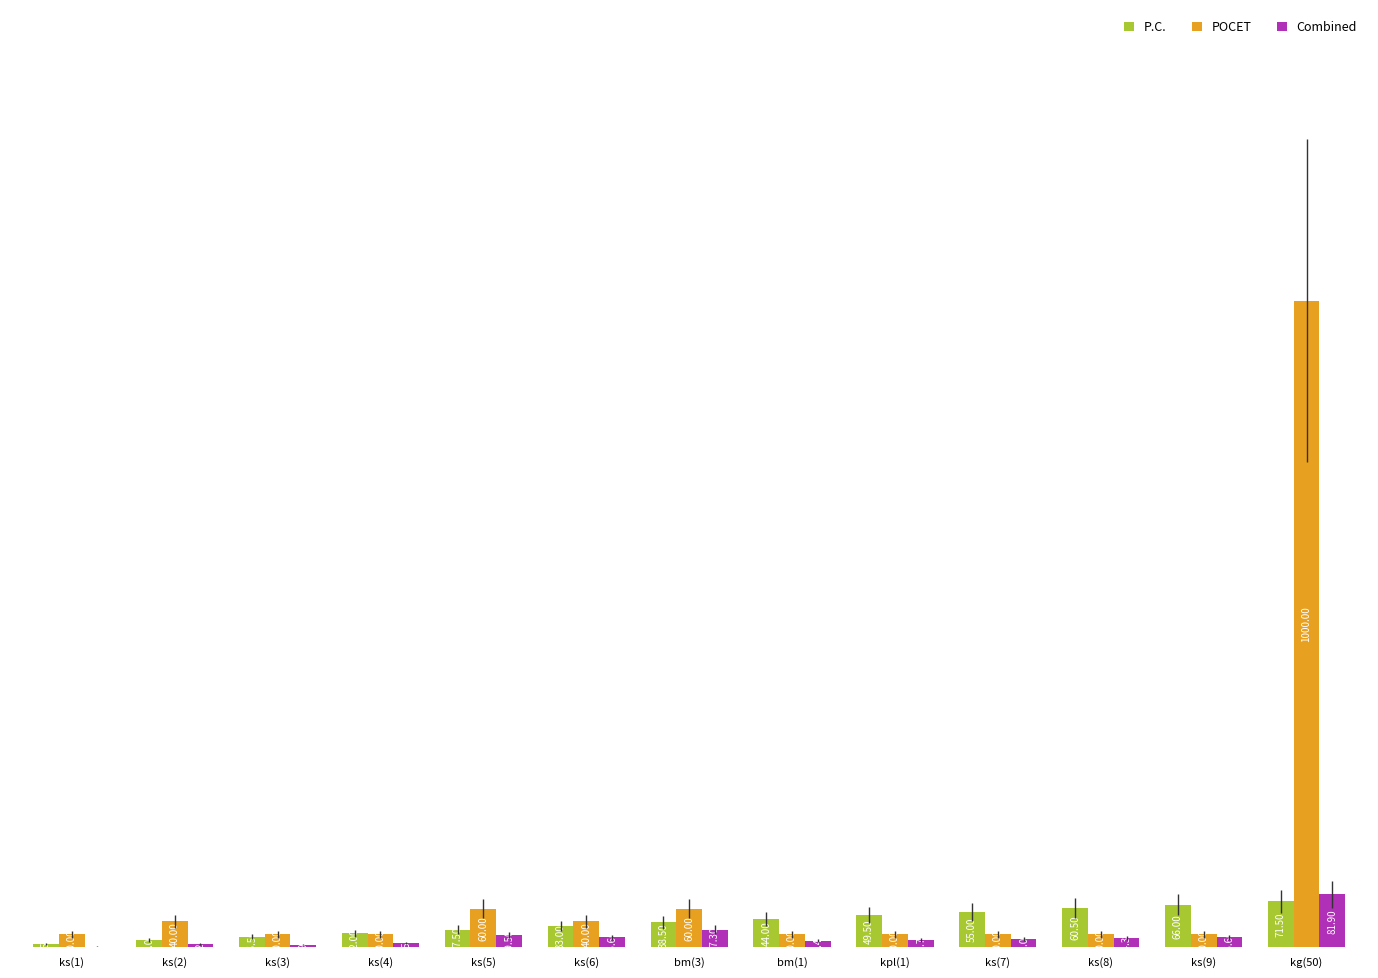

Between bm(3) and kg(50), which series saw the biggest shift?

POCET